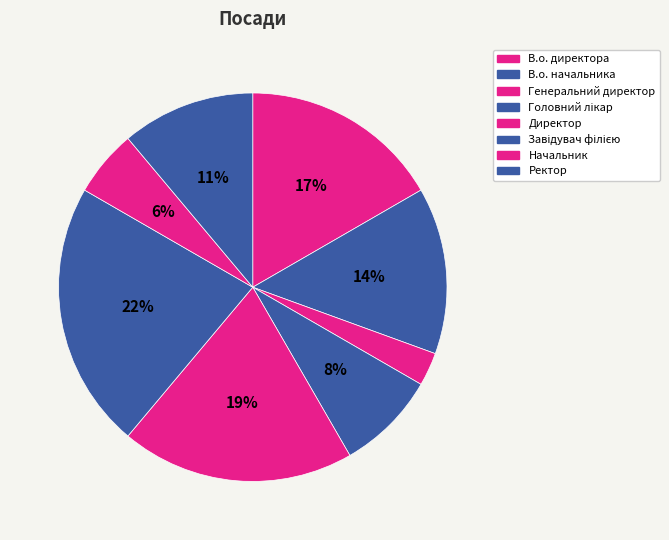

Do В.о. директора and Ректор together represent more than half of the pie?

No